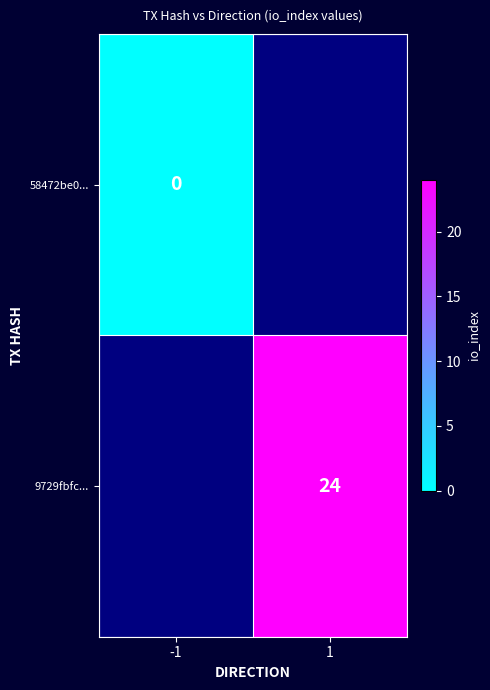

Which series has the largest range (max minus min)?

58472be0...